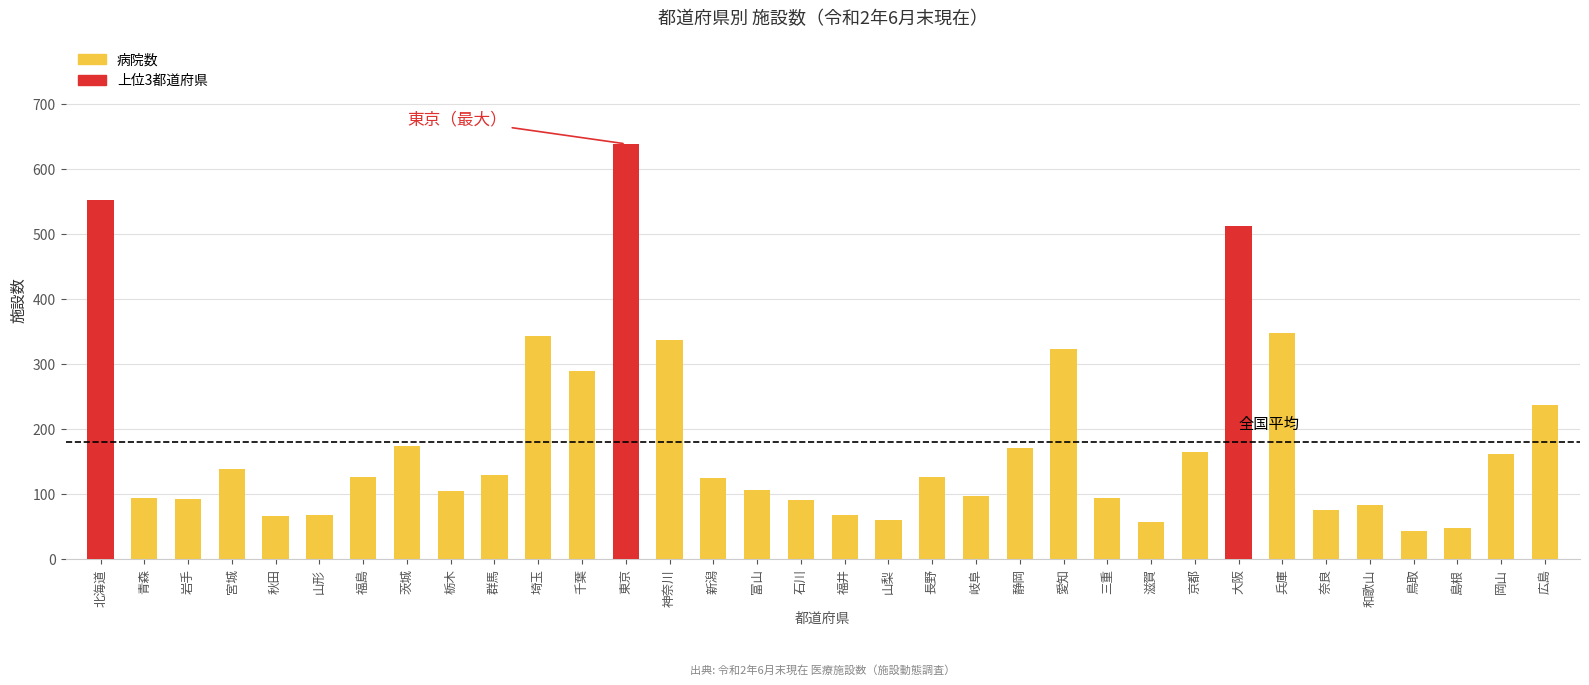

What is the ratio of the value at 埼玉 to the value at 宮城?

2.5